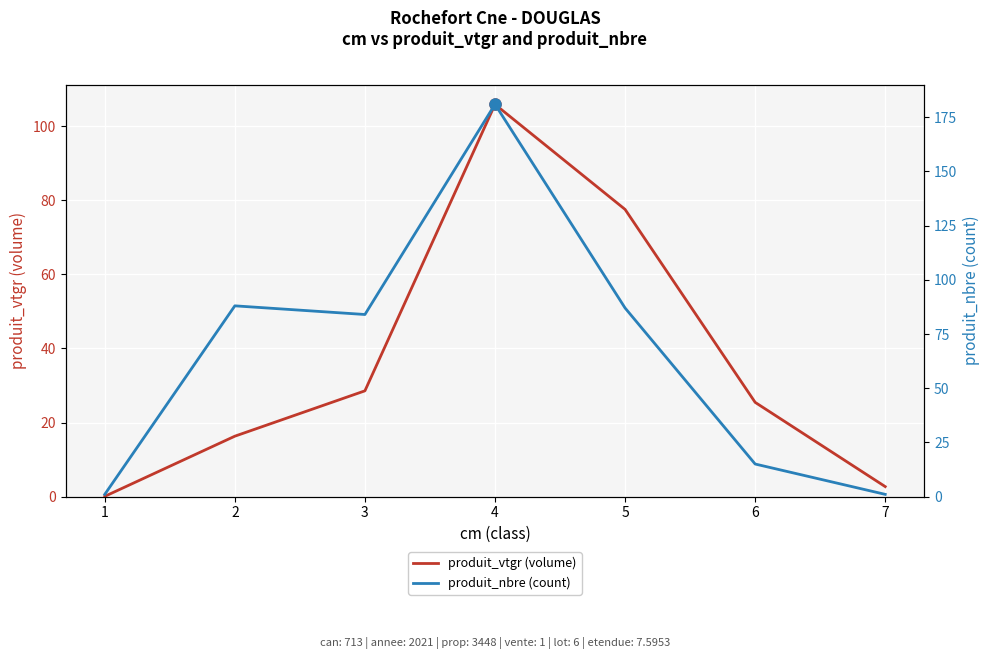

How many data points in produit_nbre (count) are less than 84?

3